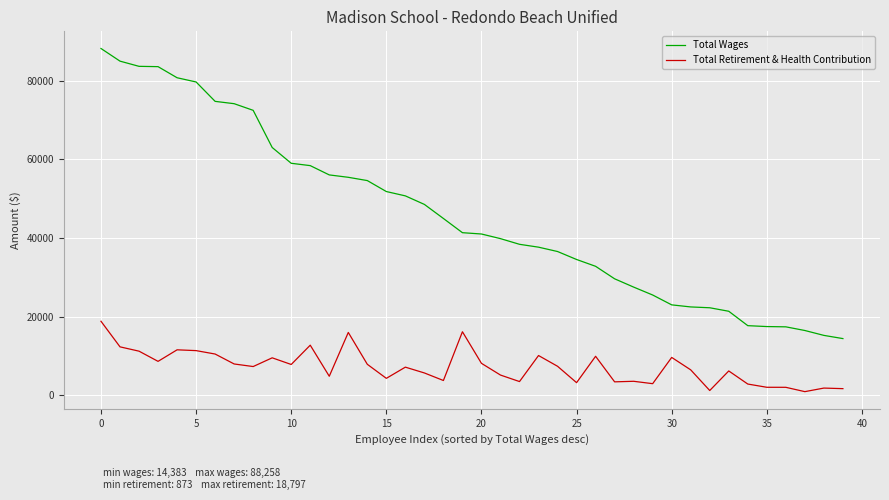

Rank the series by their maximum value, from lowest to highest.

Total Retirement & Health Contribution, Total Wages